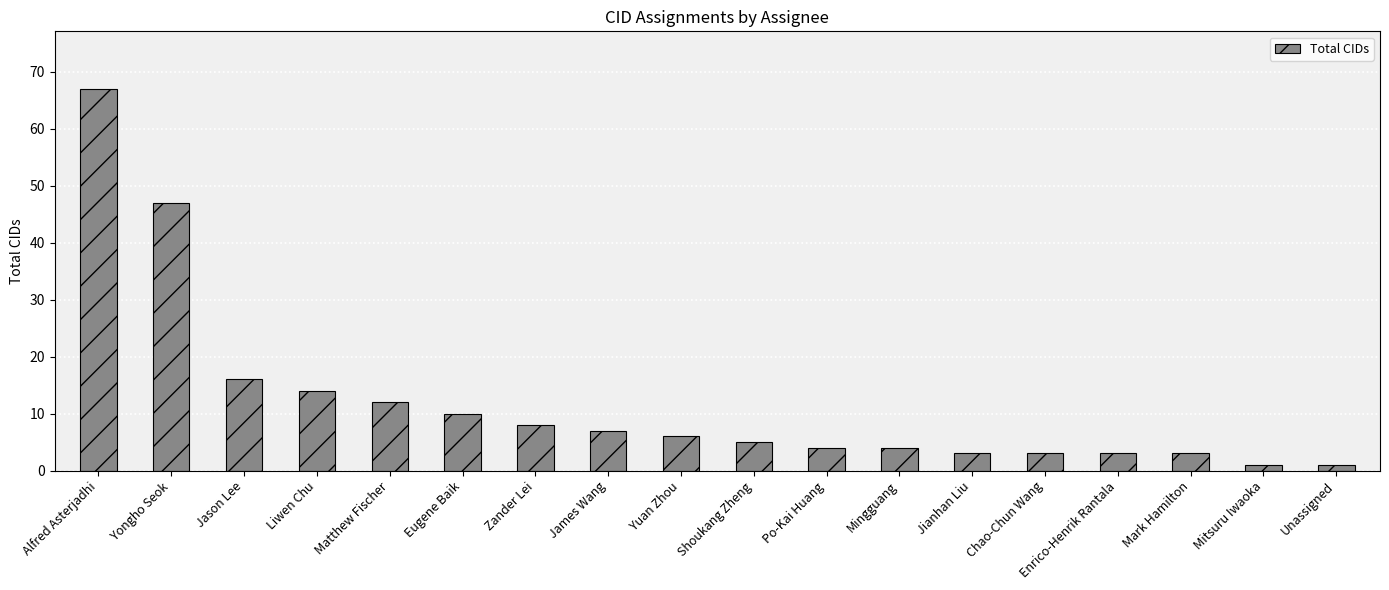

What is the ratio of the value at Alfred Asterjadhi to the value at Liwen Chu?

4.8